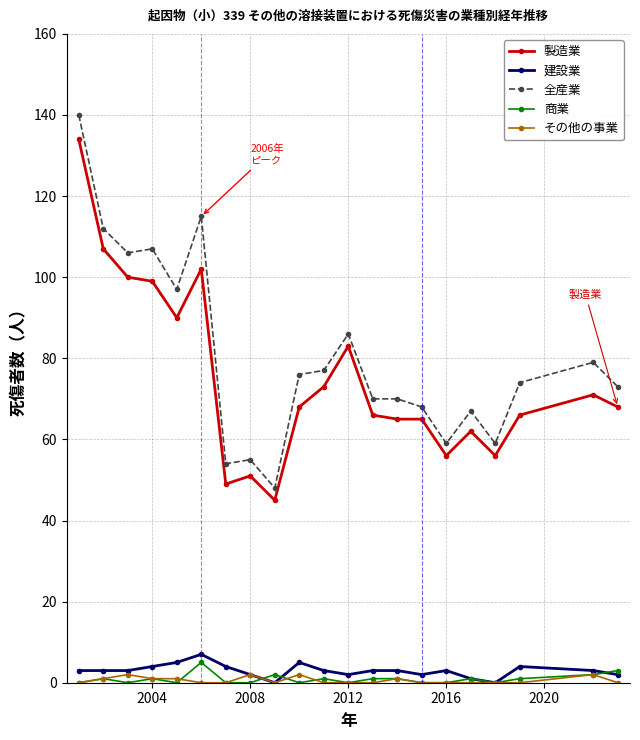

At how many categories does at least one series exceed 30?

21